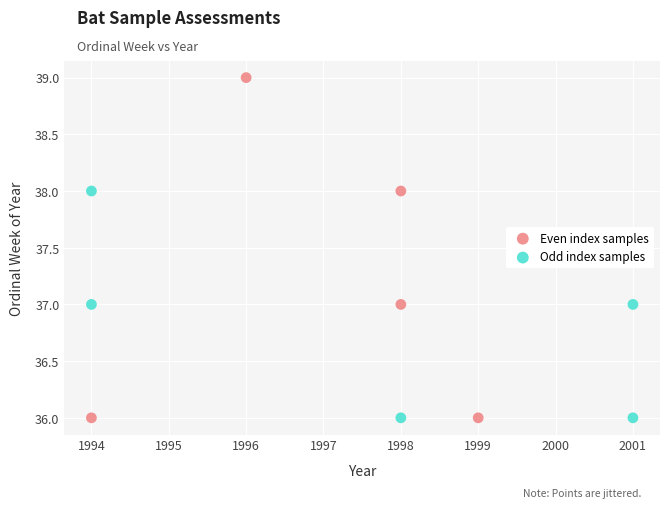

Which series reaches the maximum Y coordinate?

Even index samples